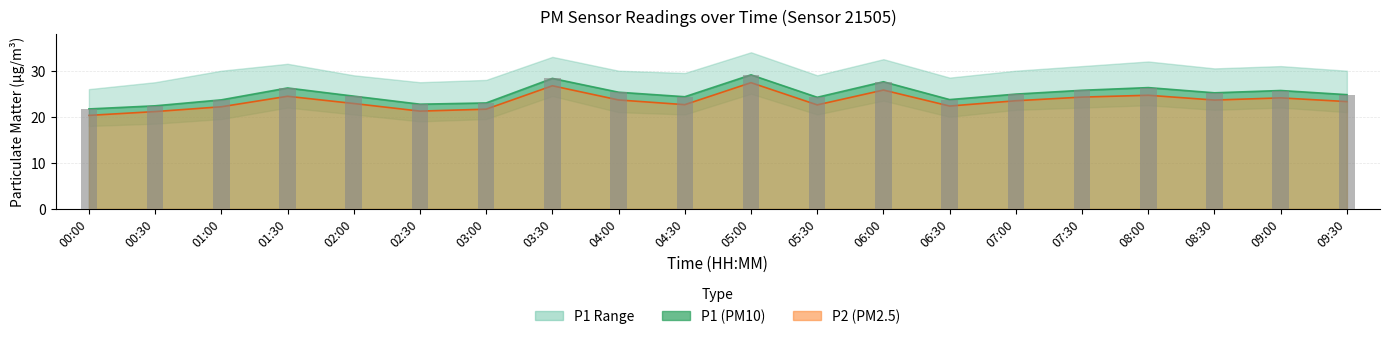

The chart shows a value of 8.4 at 03:30. True or false?

False